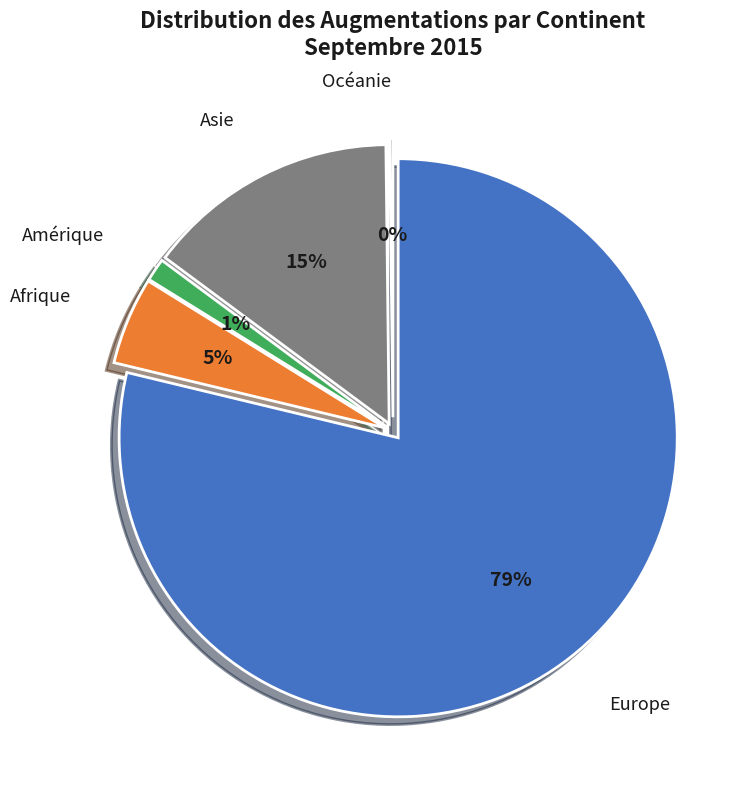

What percentage is the Afrique slice, to the nearest percent?

5%